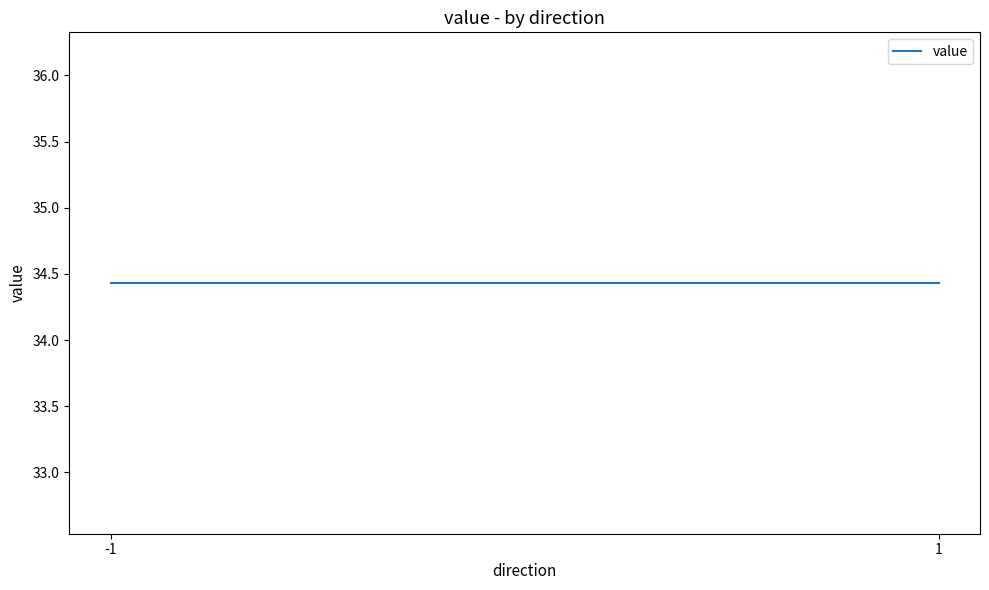

Is it true that io_index equals 24.3 at -1?

False